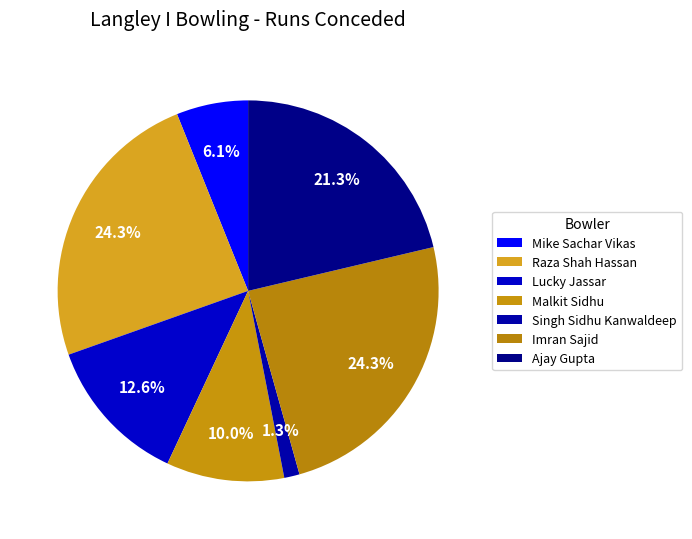

Approximately how many times larger is the value at Malkit Sidhu compared to Mike Sachar Vikas?

1.6